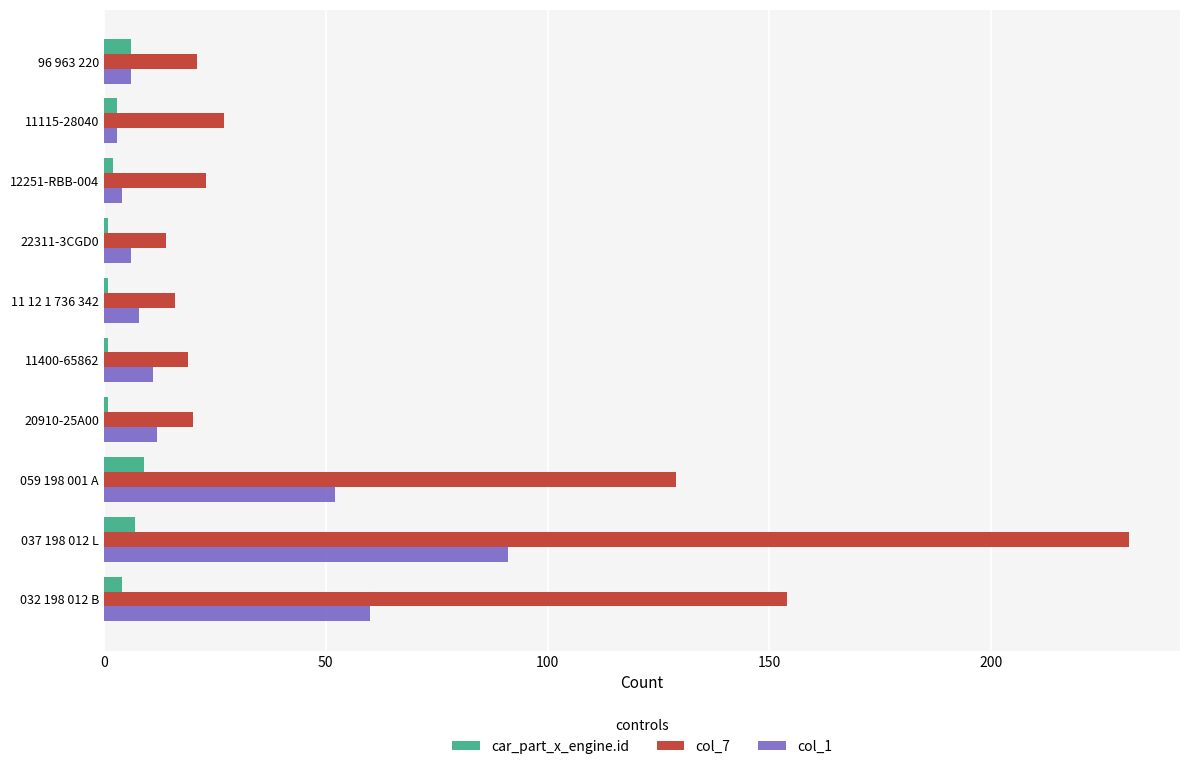

Which series has the widest spread of values?

col_7